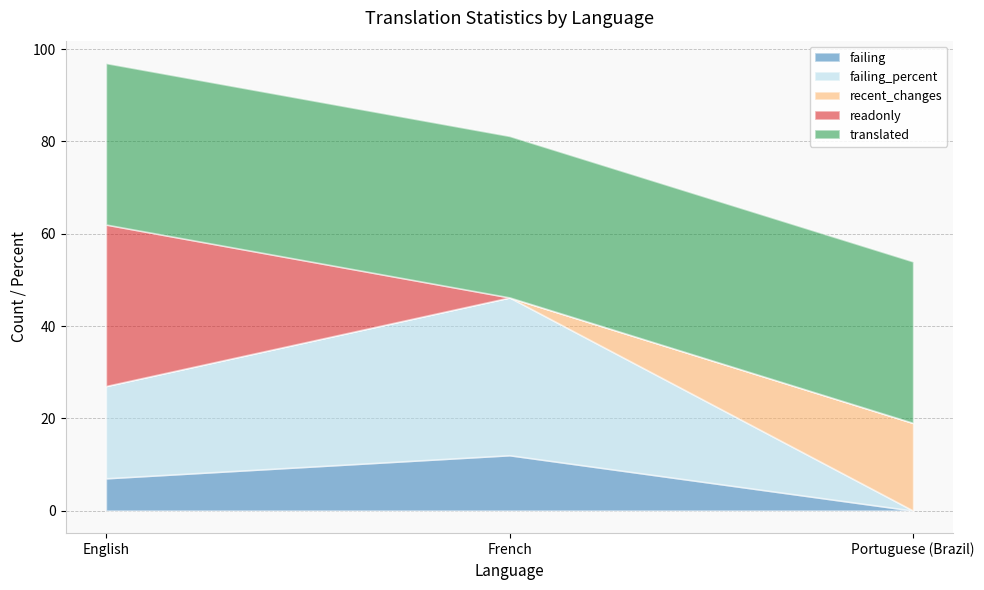

What is the label of the 2nd point from the left?

French